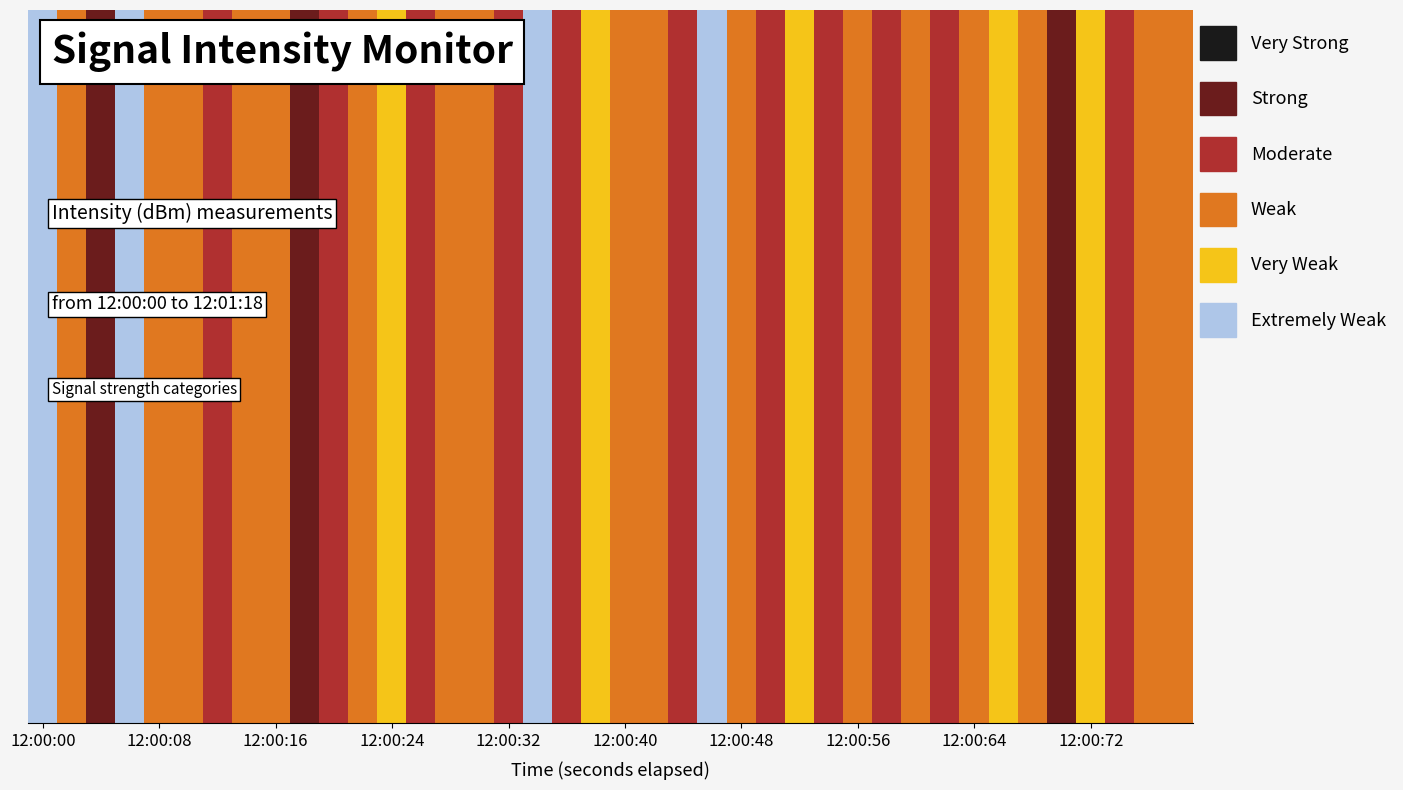

Read the value at 5.

-132.3